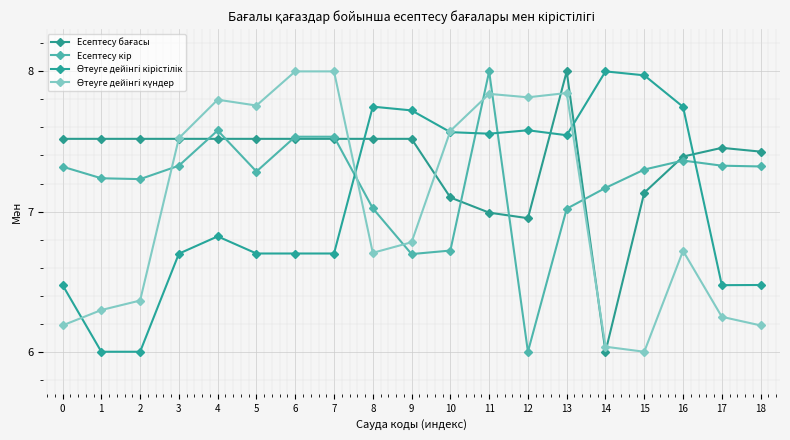

Count the number of categories in the chart.

19